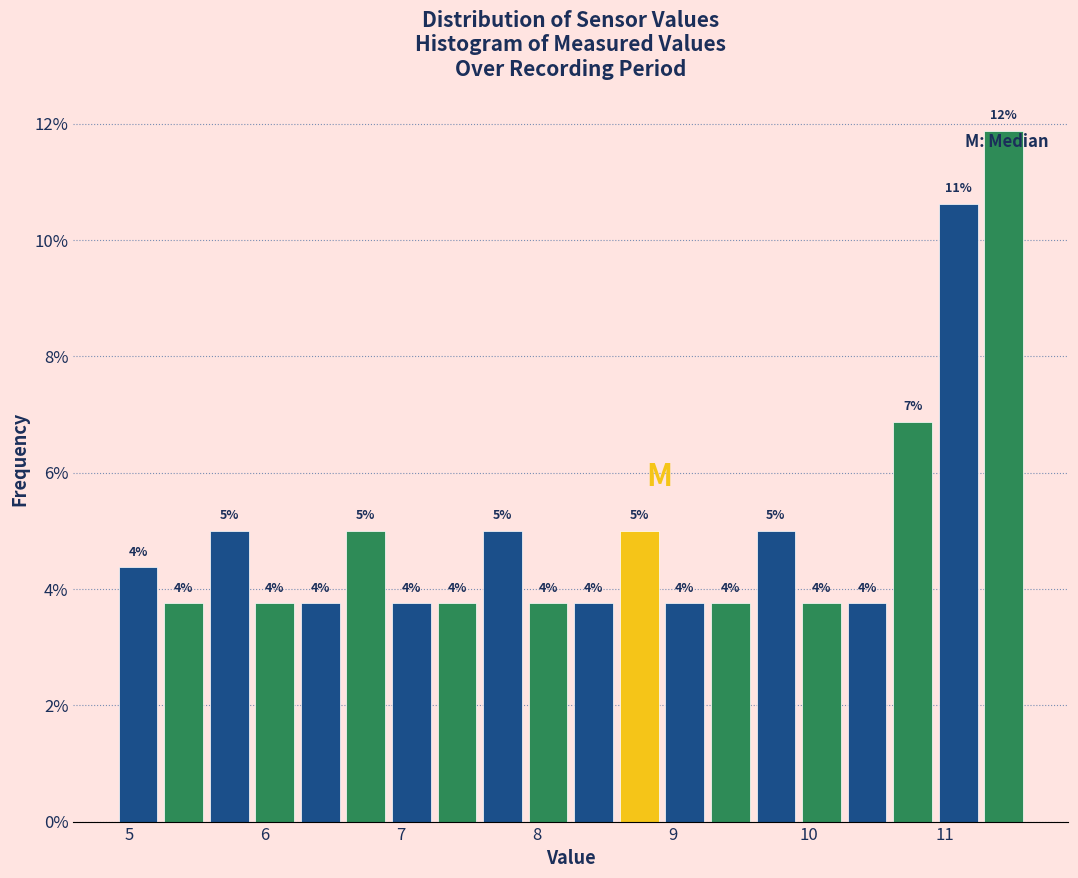

Around what value on the x-axis is the tallest bar? Give the approximate position of its centre, as read against the axis.

11.4